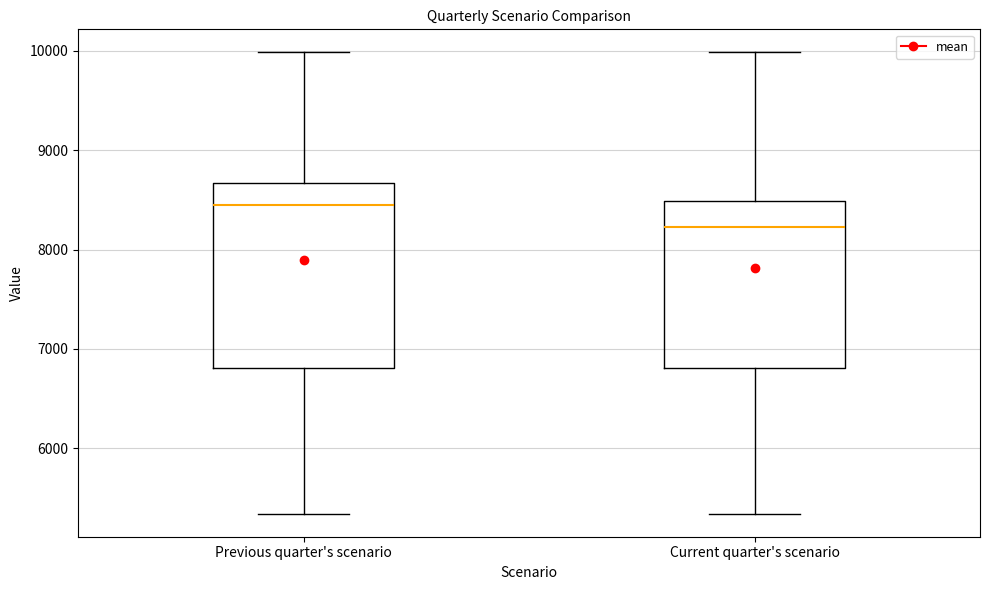

Where does the median line of the box for Previous quarter's scenario sit on the y-axis? The values are not printed on the chart, so give them approximately, as read against the axis.

8500